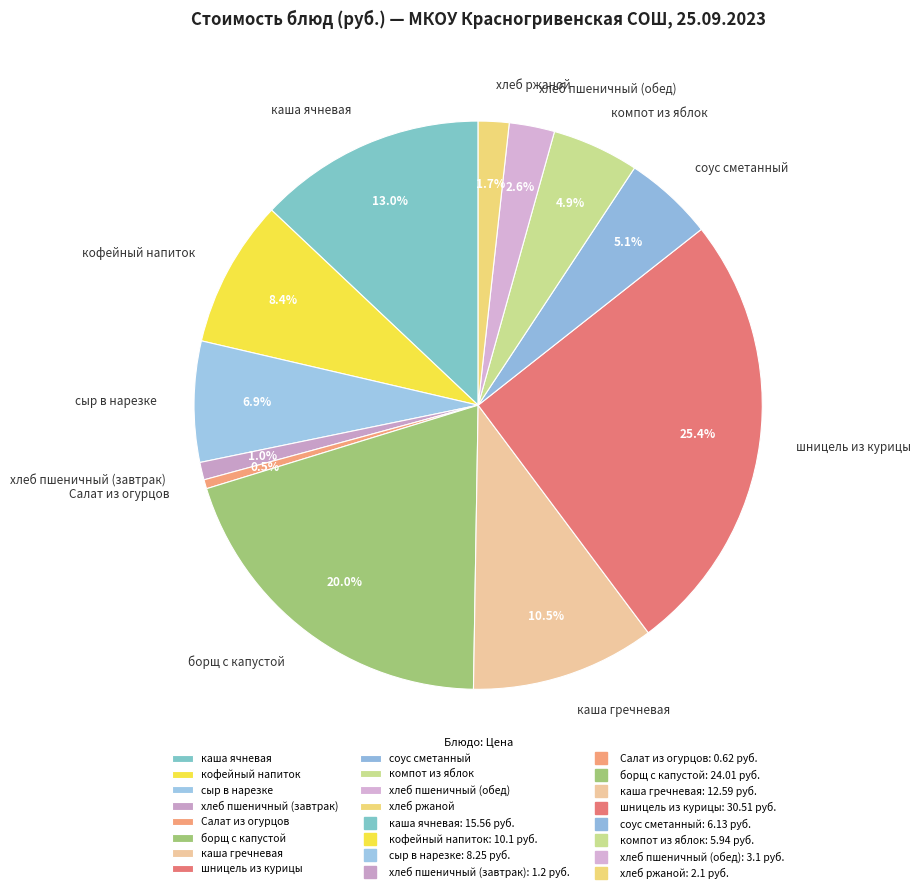

Which has a higher value, сыр в нарезке or компот из яблок?

сыр в нарезке